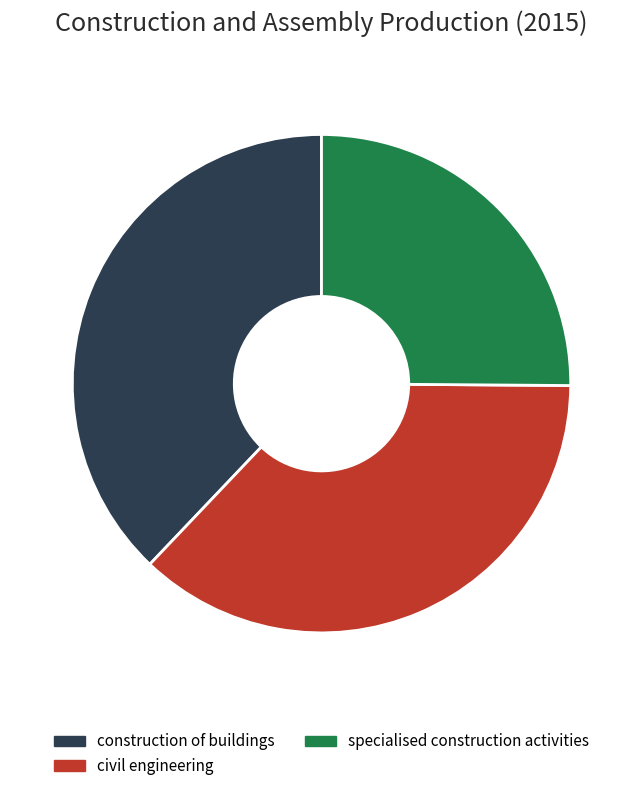

Which slice is the smallest?

specialised construction activities